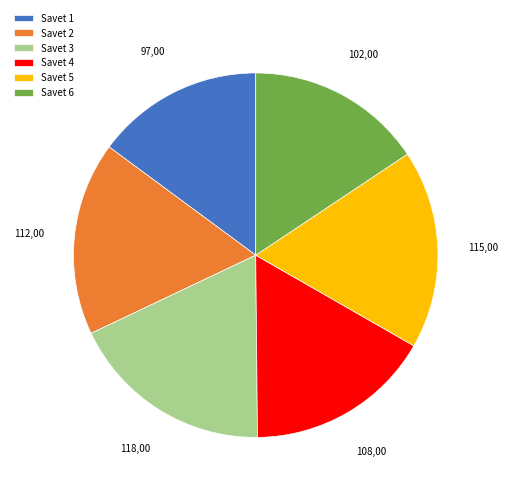

Approximately how many times larger is the value at Savet 6 compared to Savet 4?

0.9